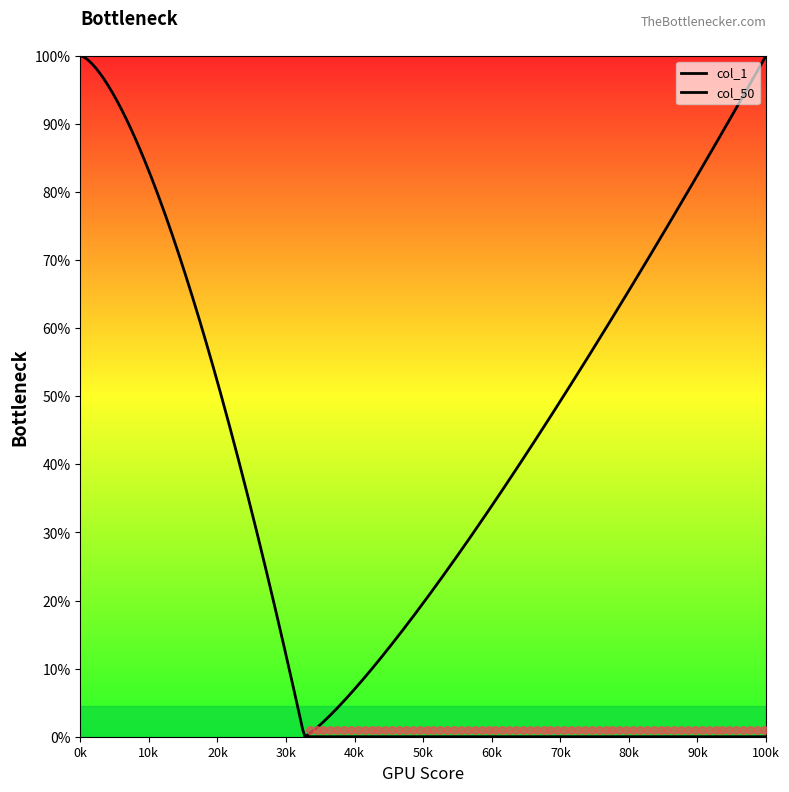

Which series reaches the maximum Y coordinate?

col_1